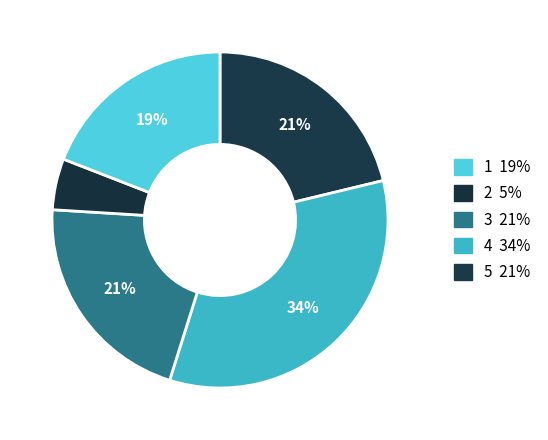

Count the number of slices in the pie.

5